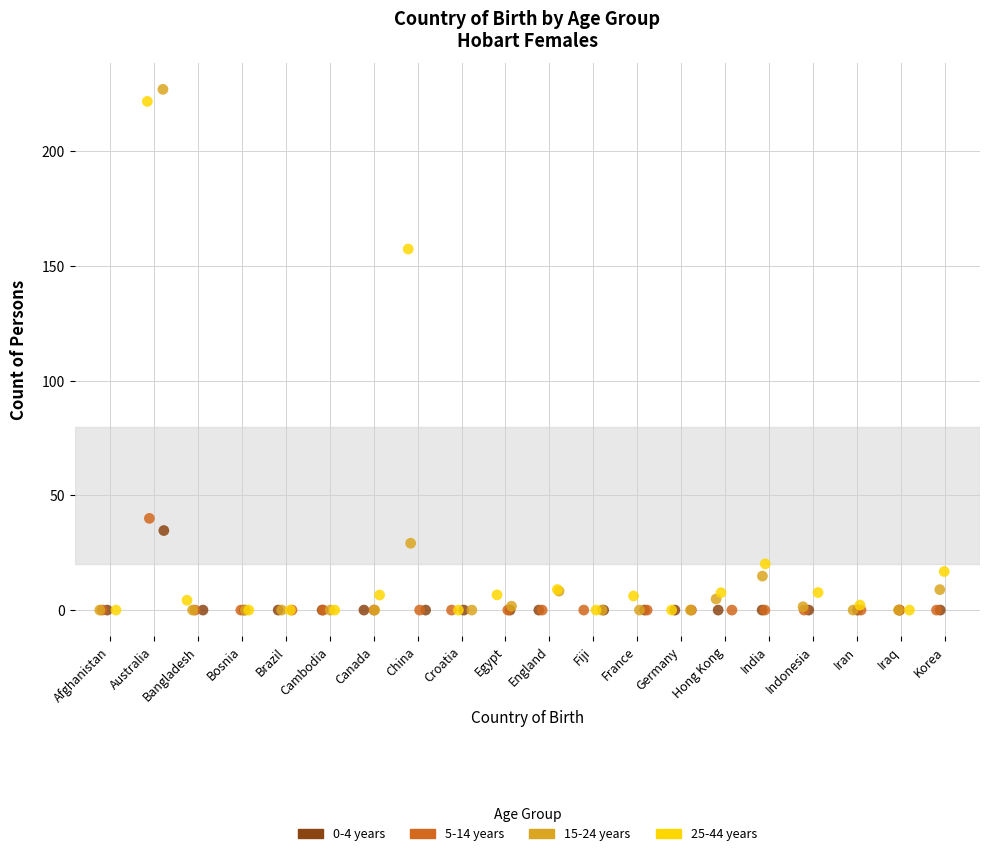

What are all the series names shown in the legend?

0-4 years, 5-14 years, 15-24 years, 25-44 years